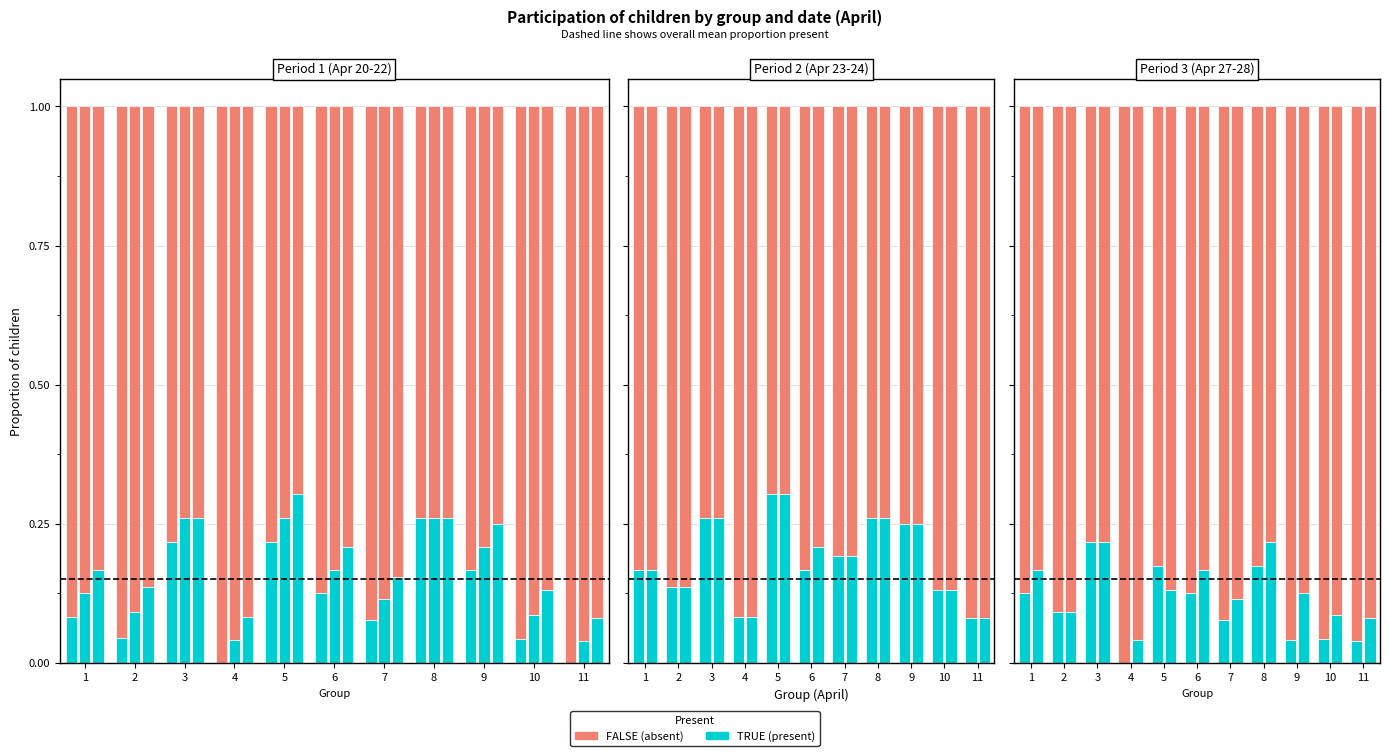

Rank the series by their average value, from highest to lowest.

FALSE, TRUE